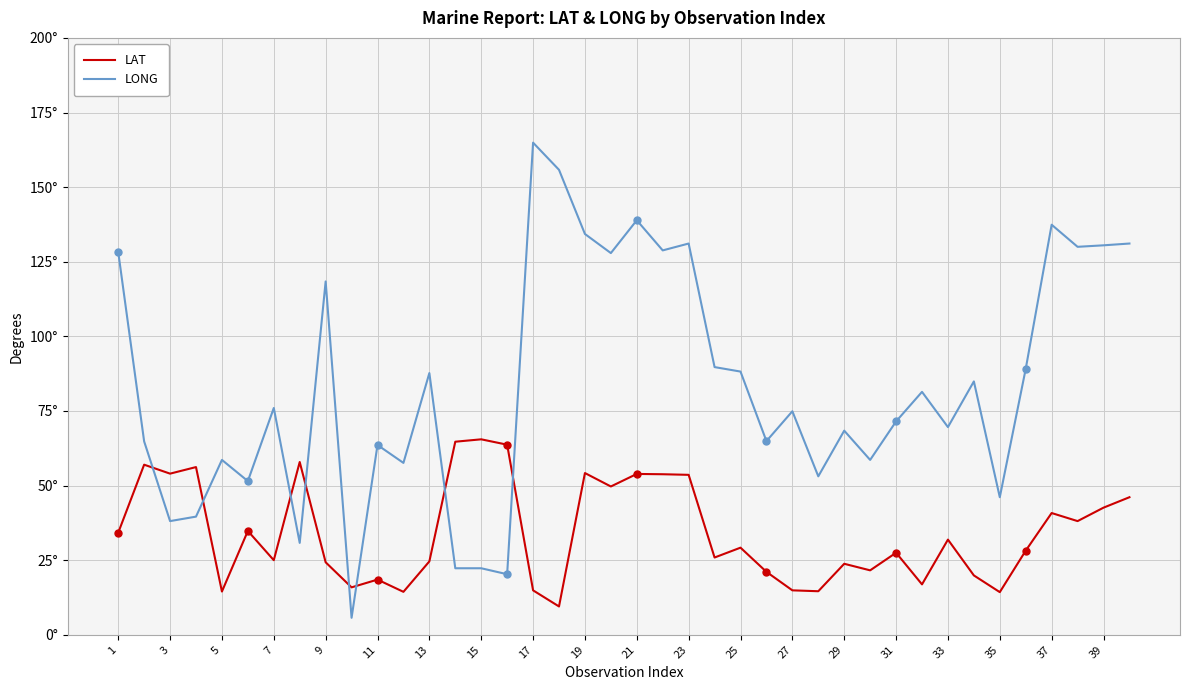

Reading right to left, what are all the values shown in this chart?

LAT: 46.1	42.6	38.1	40.8	28.2	14.3	19.9	31.9	16.9	27.5	21.6	23.8	14.6	14.9	21.1	29.2	25.9	53.6	53.8	53.9	49.7	54.2	9.5	14.9	63.7	65.5	64.7	24.6	14.4	18.5	15.9	24.3	57.9	25.0	34.8	14.5	56.2	54.0	57.0	34.2
LONG: 131.1	130.5	130.0	137.4	89.1	46.1	84.9	69.6	81.4	71.5	58.6	68.4	53.1	74.9	64.9	88.2	89.7	131.1	128.8	138.9	127.9	134.3	155.8	164.9	20.3	22.3	22.3	87.7	57.6	63.6	5.7	118.4	30.8	76.0	51.5	58.6	39.6	38.1	64.8	128.3